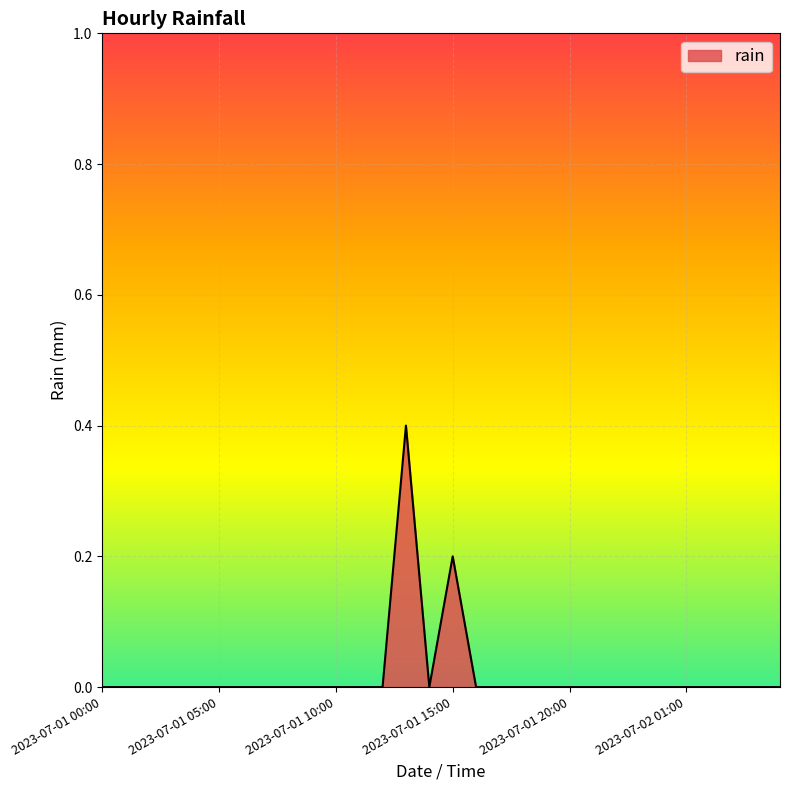

What is the maximum value shown in the chart?

0.4